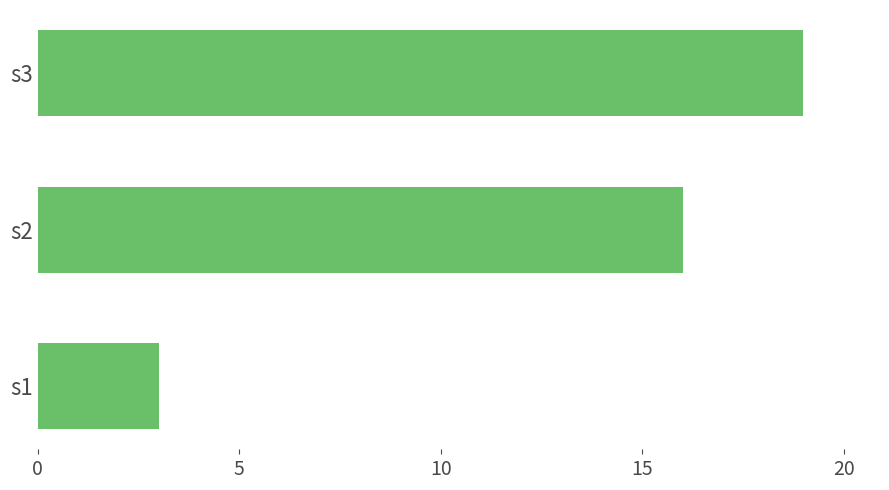

Reading bottom to top, list all the values displayed in this chart.

s1=3	s2=16	s3=19